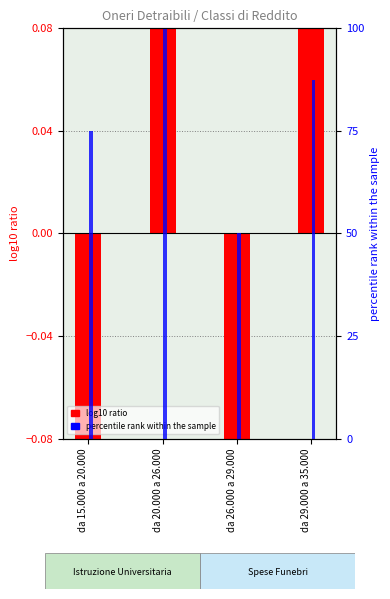

Which series has the largest total across all categories?

percentile rank within the sample